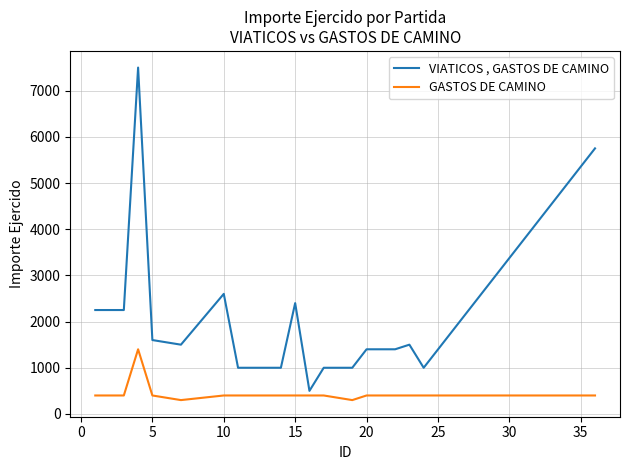

What is the minimum value shown in the chart?

300